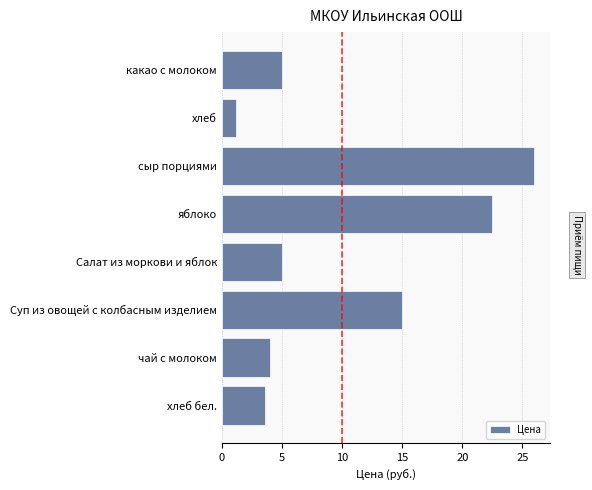

At which category does the chart reach its minimum across all series?

хлеб